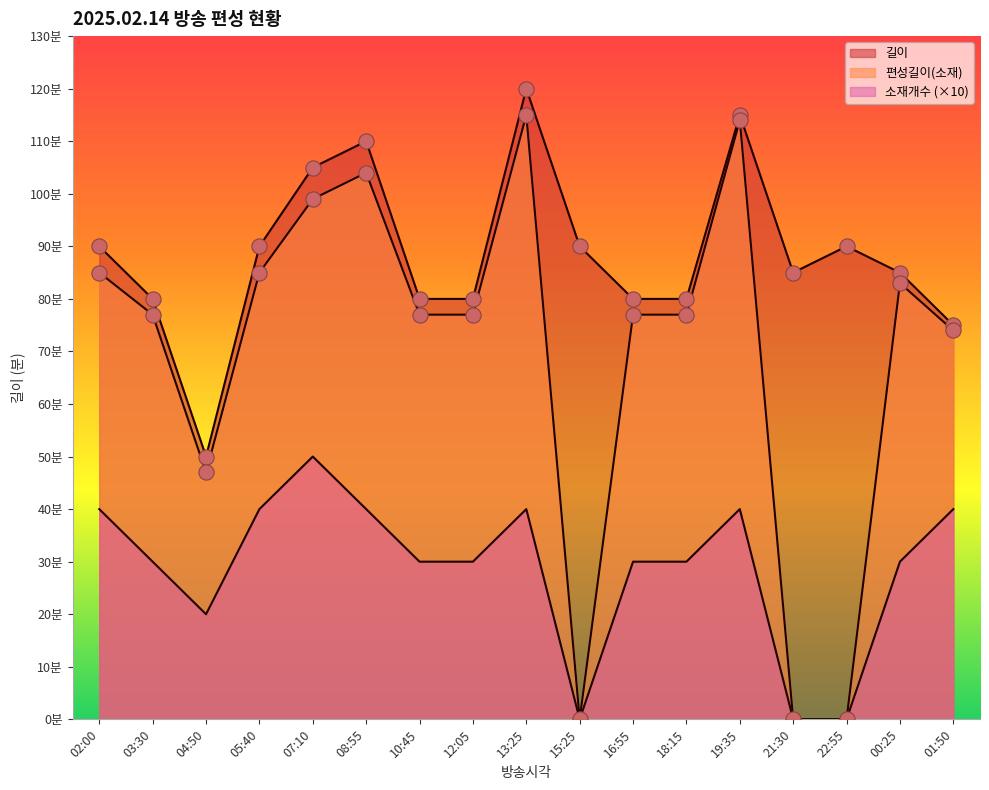

Which series contains the highest Y value?

길이